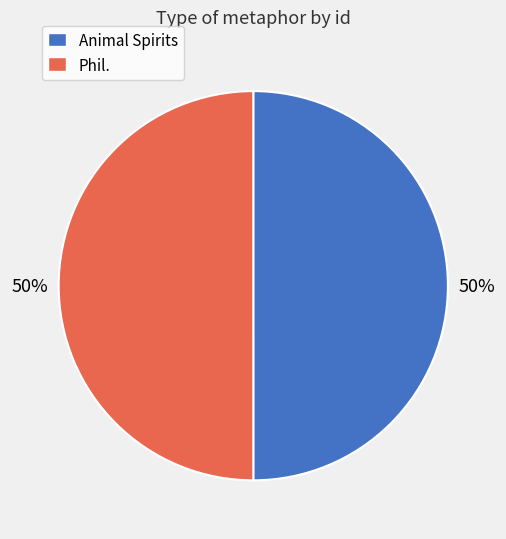

To the nearest percent, what percentage of the pie is Animal Spirits?

50%